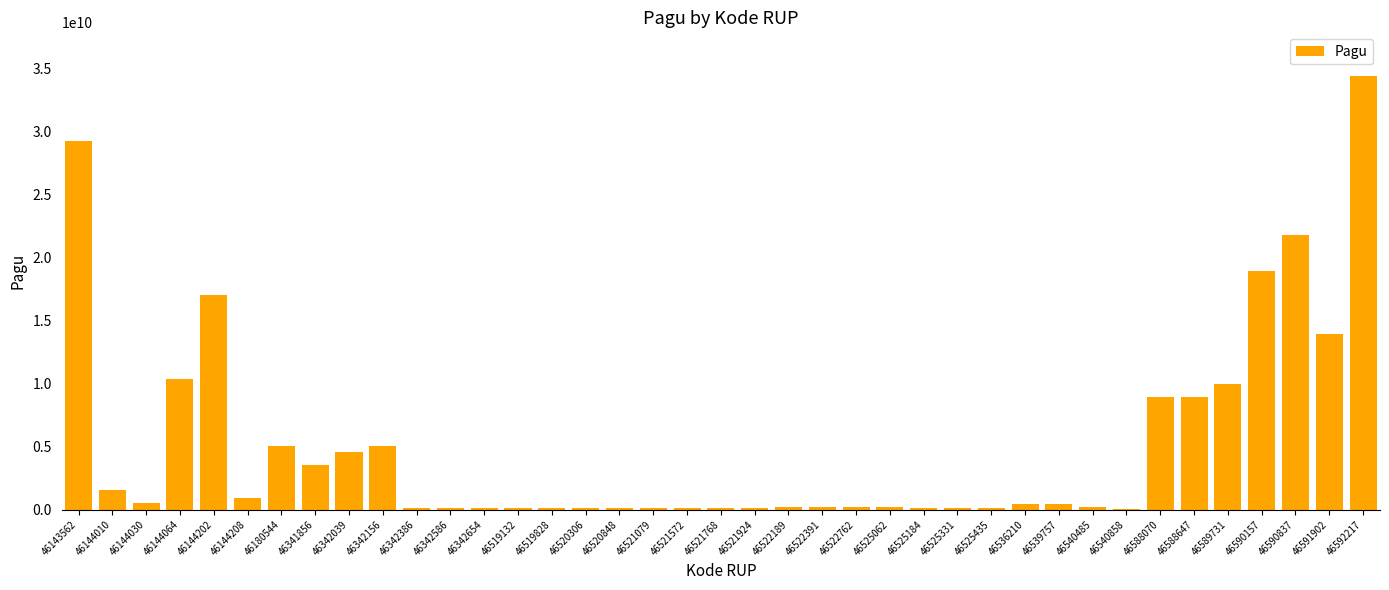

Does the chart contain stacked bars?

No